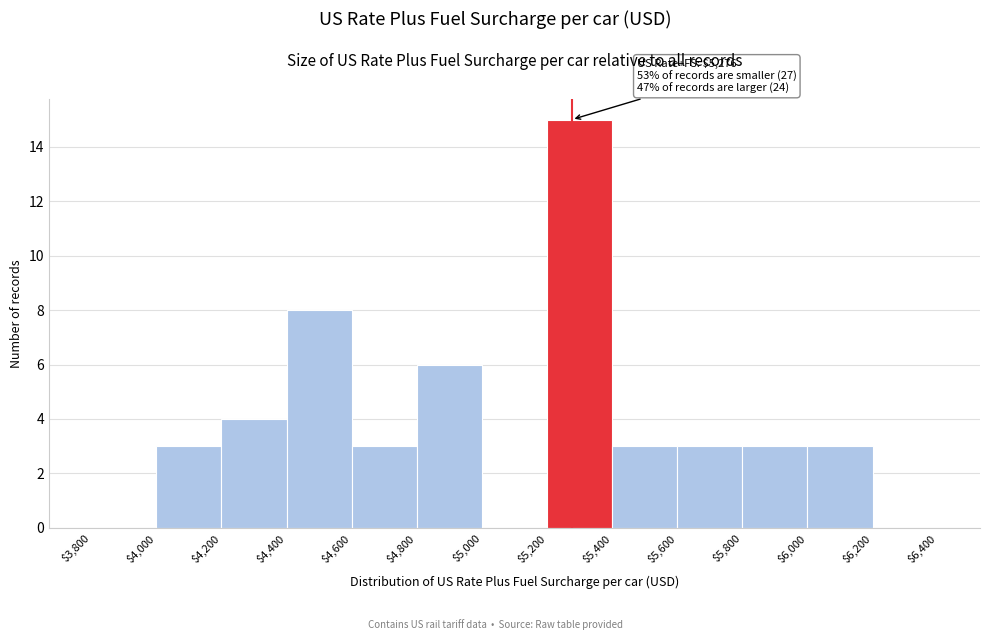

Over which range of the x-axis is the bar tallest?

$5,200 to $5,400